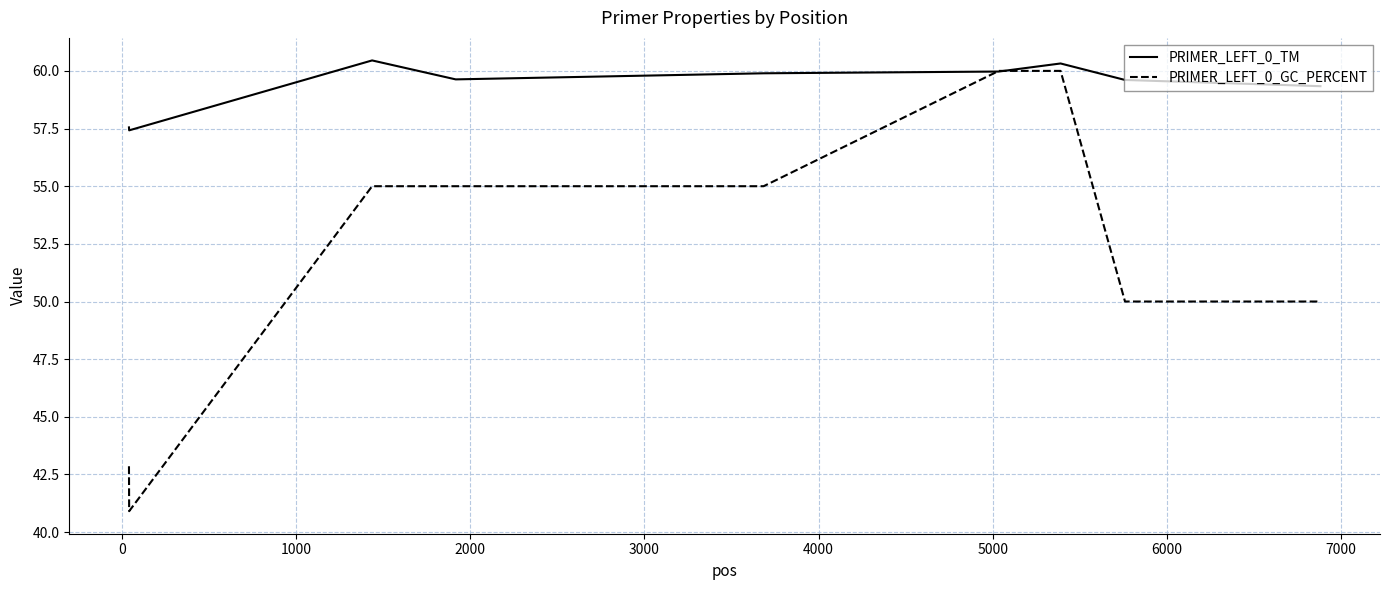

Which series has the largest total across all categories?

PRIMER_LEFT_0_TM